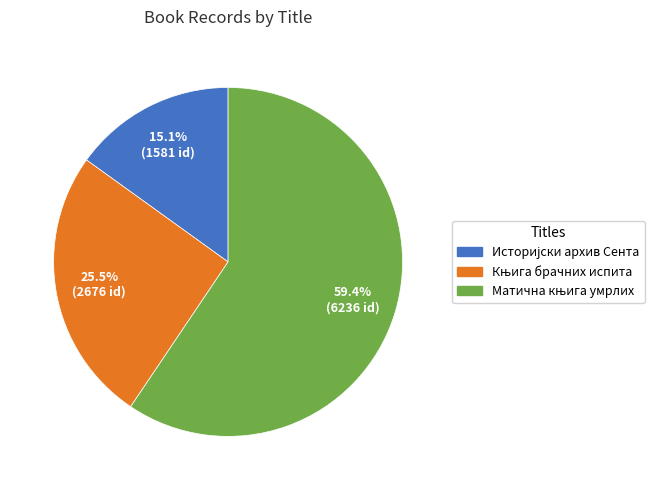

Is there a majority slice in this chart?

Yes